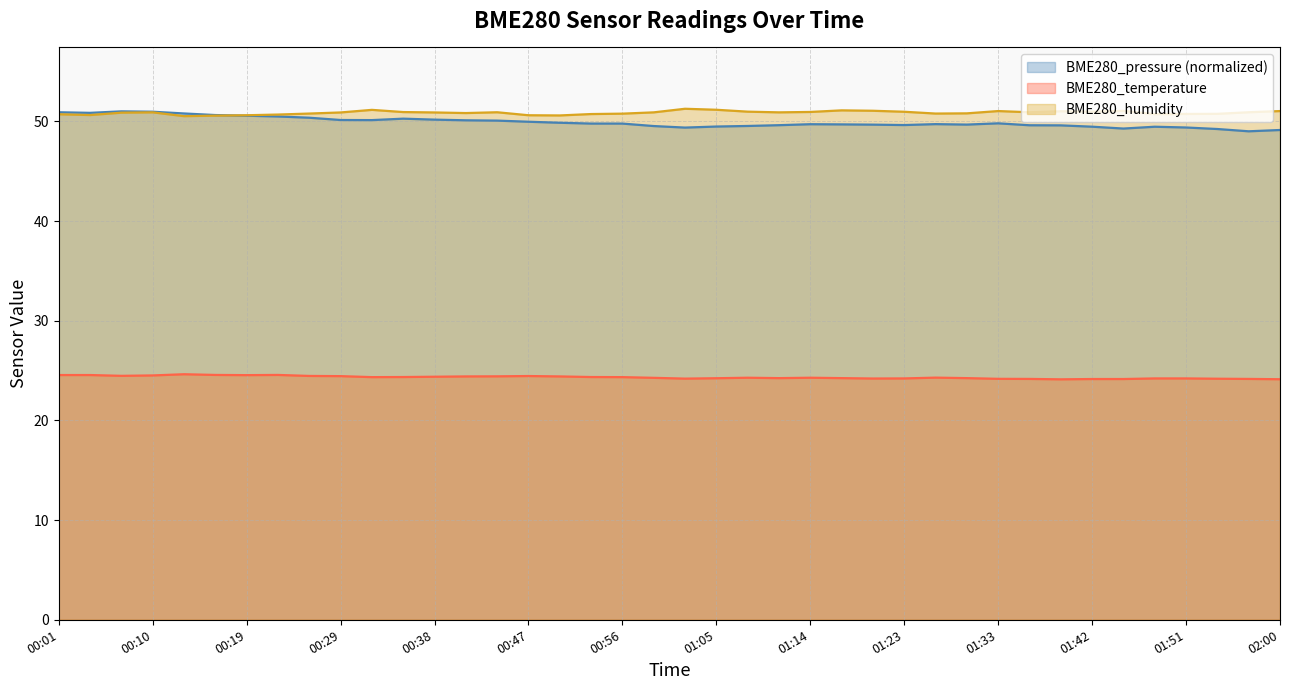

What position from the left is 01:36?

32